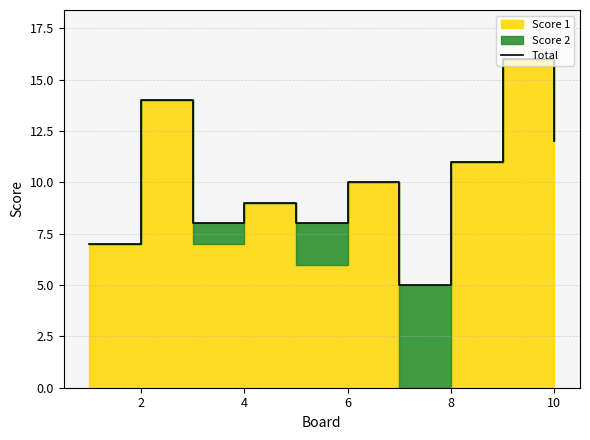

Read the value at 2, to the nearest 5.

15